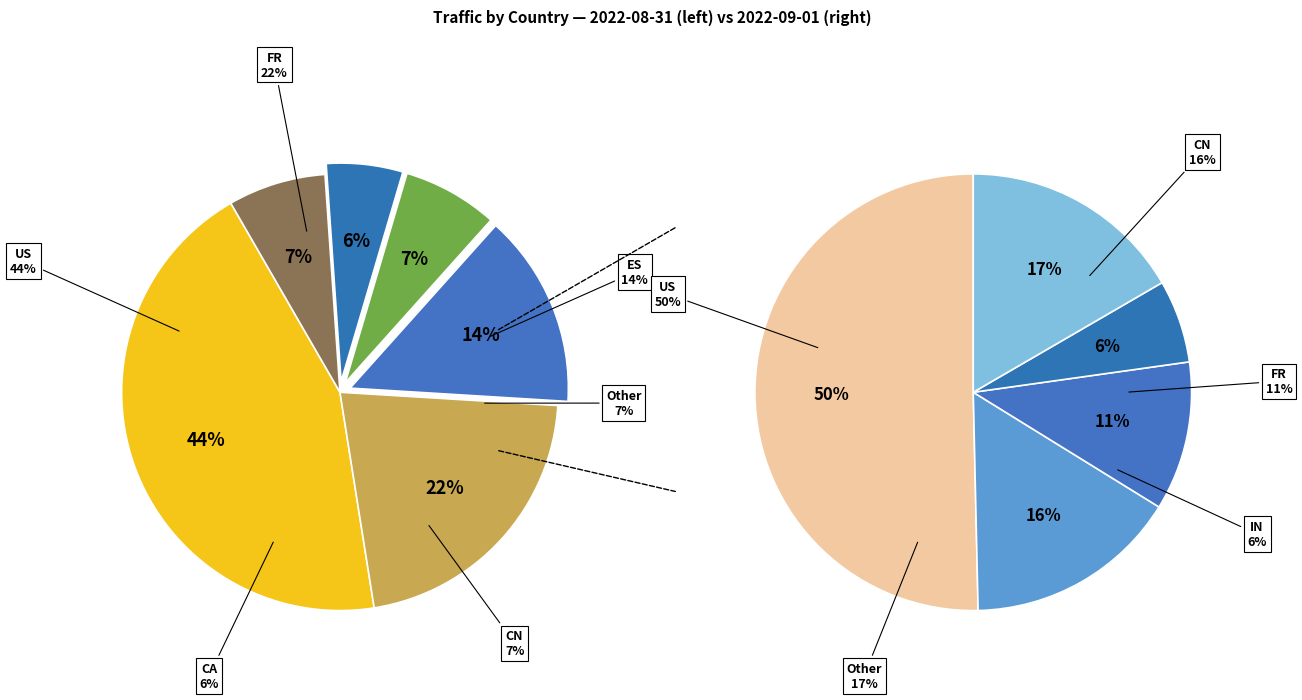

Is ES the majority of the pie?

No